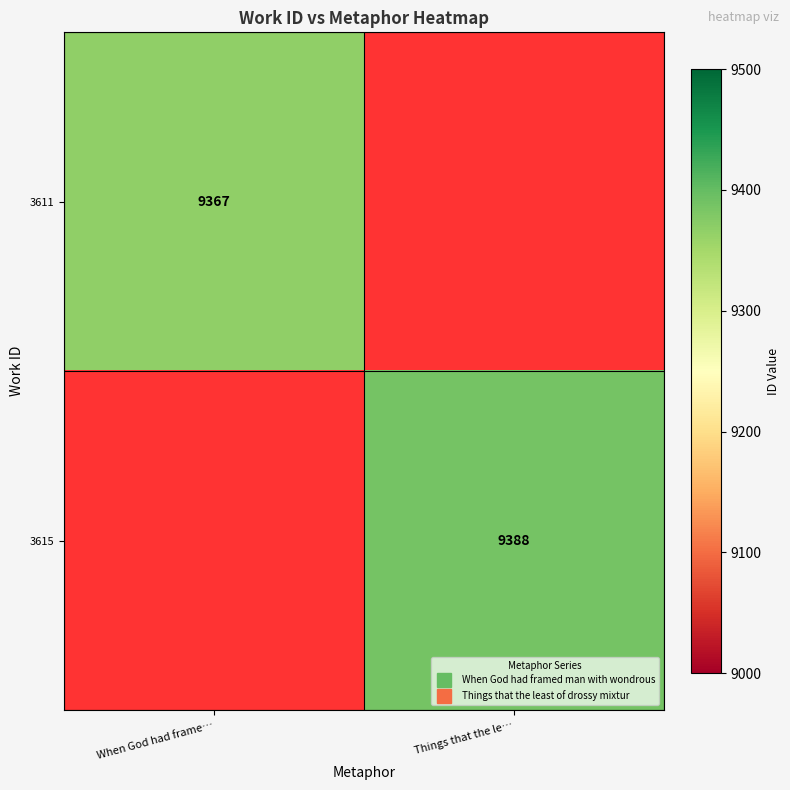

Rank the series at When God had frame… from highest to lowest value.

3611, 3615